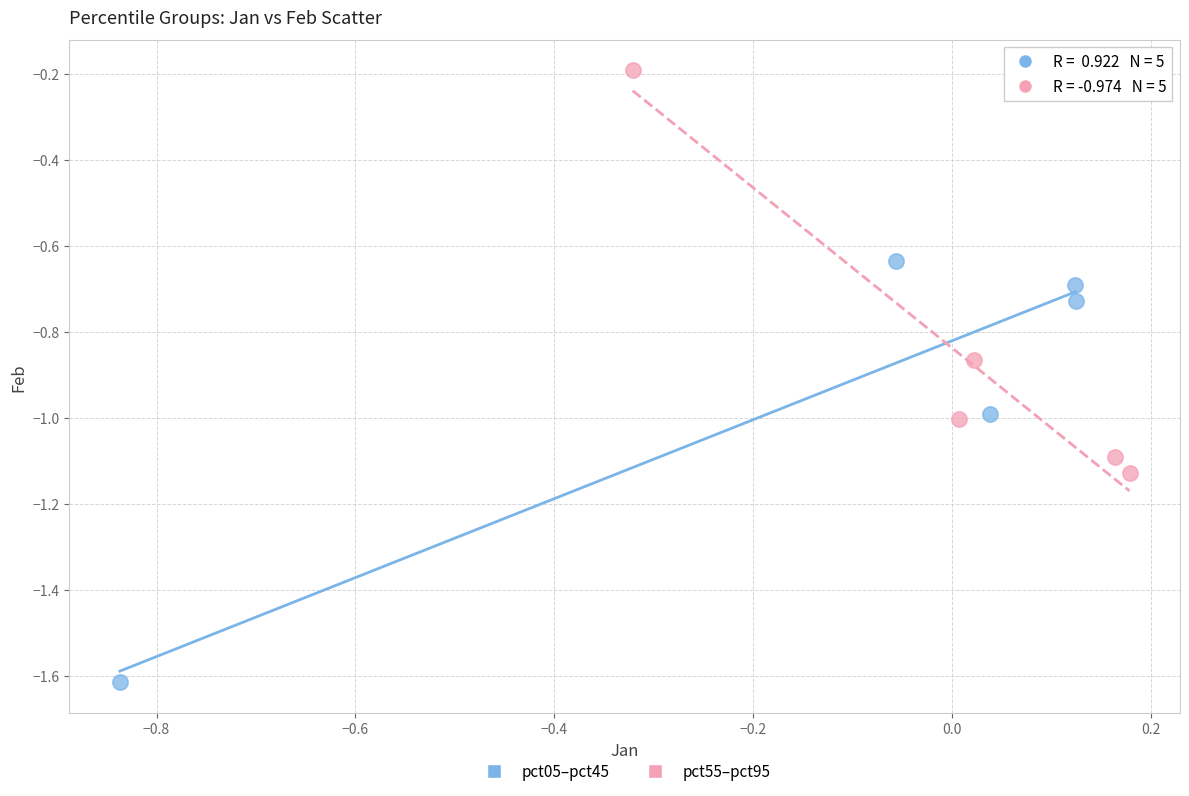

Which series contains the lowest Y value?

pct05–pct45